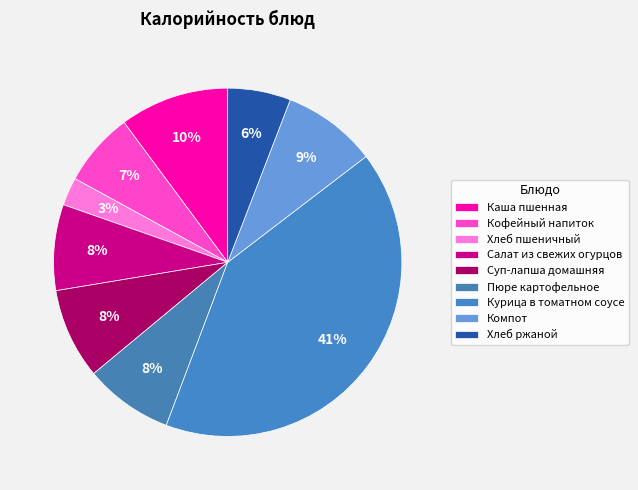

To the nearest percent, what percentage of the pie is Пюре картофельное?

8%